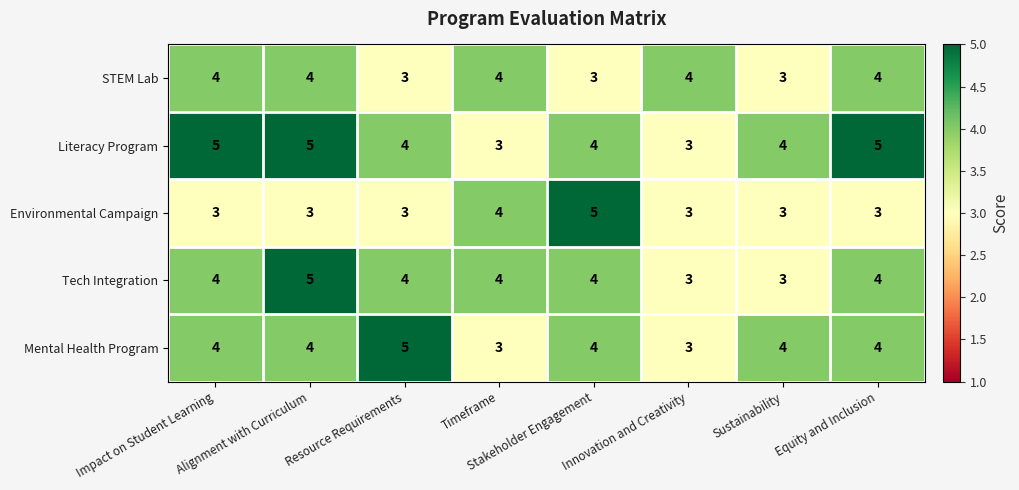

True or false: Tech Integration has a value of 6 at Stakeholder Engagement.

False